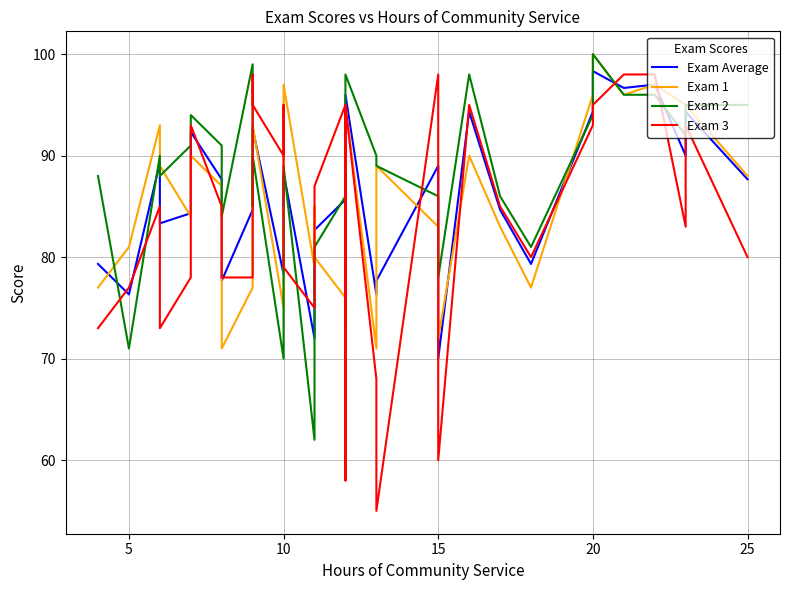

What is the value of the Exam 3 point at the 5th from the left?

78.0